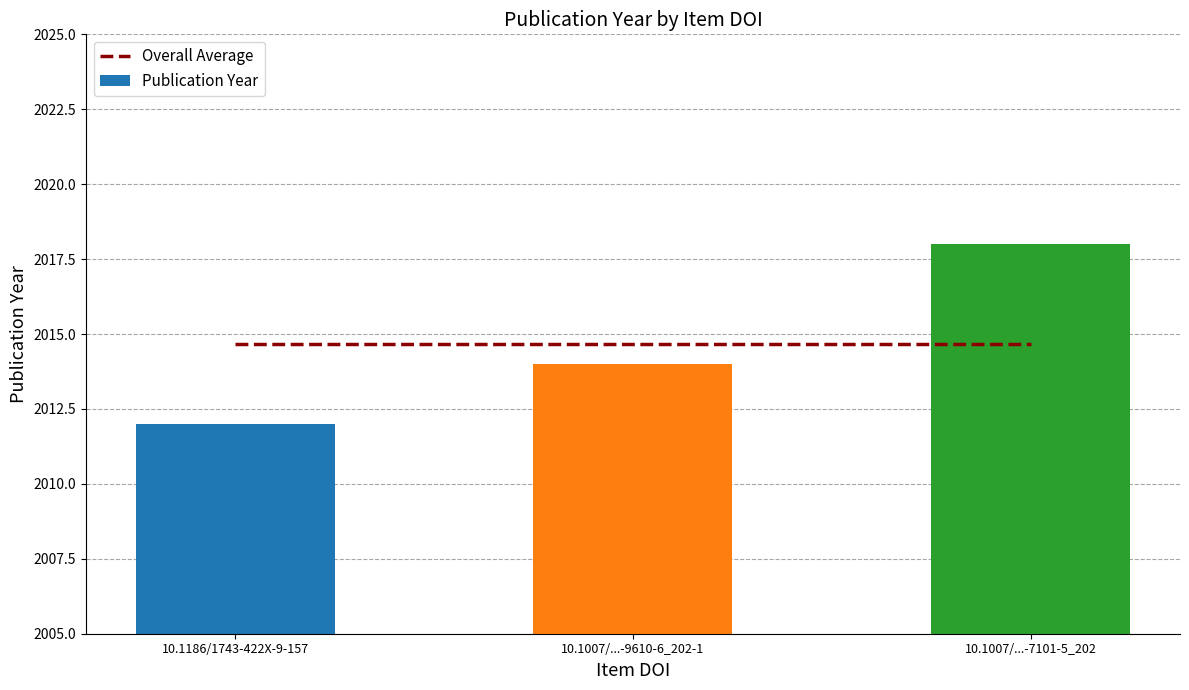

What is the label of the 3rd bar from the left?

10.1007/...-7101-5_202